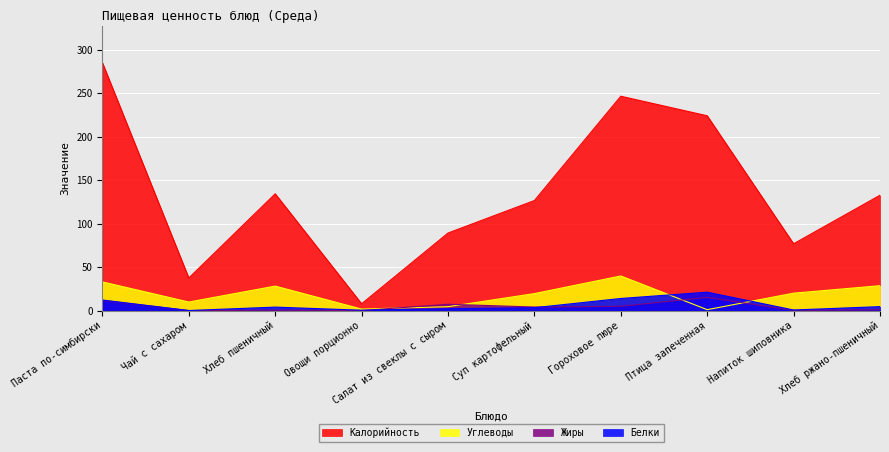

True or false: Белки has a value of 0.4 at Напиток шиповника.

False